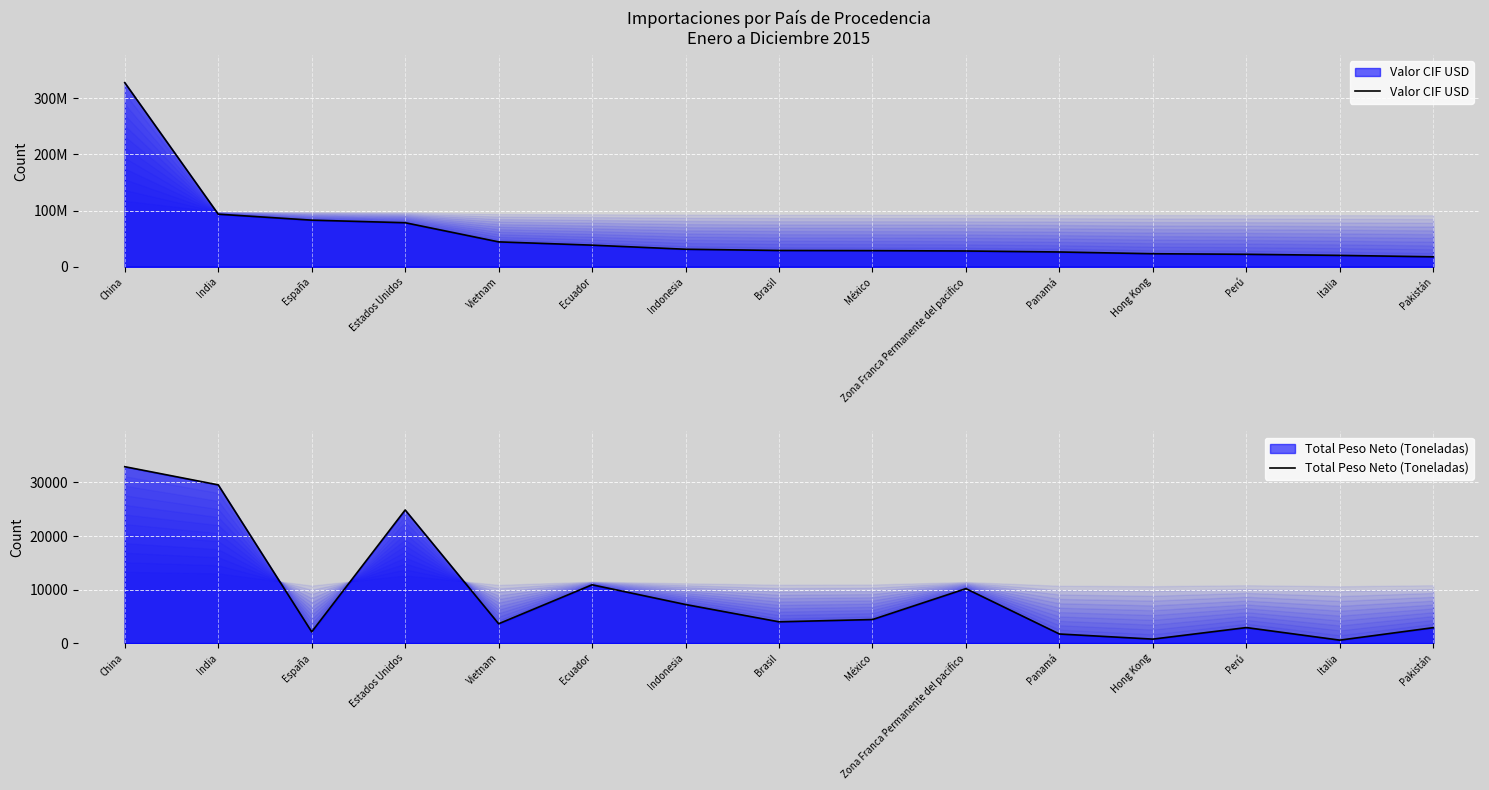

Reading left to right, what are all the values shown in this chart?

Valor CIF USD: China=327324329.7	India=93499383.2	España=82882371.7	Estados Unidos=78312181.4	Vietnam=44278837.0	Ecuador=38445845.1	Indonesia=31160739.8	Brasil=28981498.9	México=28662245.3	Zona Franca Permanente del pacifico=28086516.0	Panamá=26296594.6	Hong Kong=23191077.9	Perú=22204948.8	Italia=20258393.6	Pakistán=17721675.1
Total Peso Neto (Toneladas): China=32950.6	India=29558.9	España=2113.7	Estados Unidos=24870.2	Vietnam=3623.5	Ecuador=10898.4	Indonesia=7216.0	Brasil=3985.6	México=4410.4	Zona Franca Permanente del pacifico=10178.7	Panamá=1710.1	Hong Kong=754.4	Perú=2908.8	Italia=563.4	Pakistán=2893.0